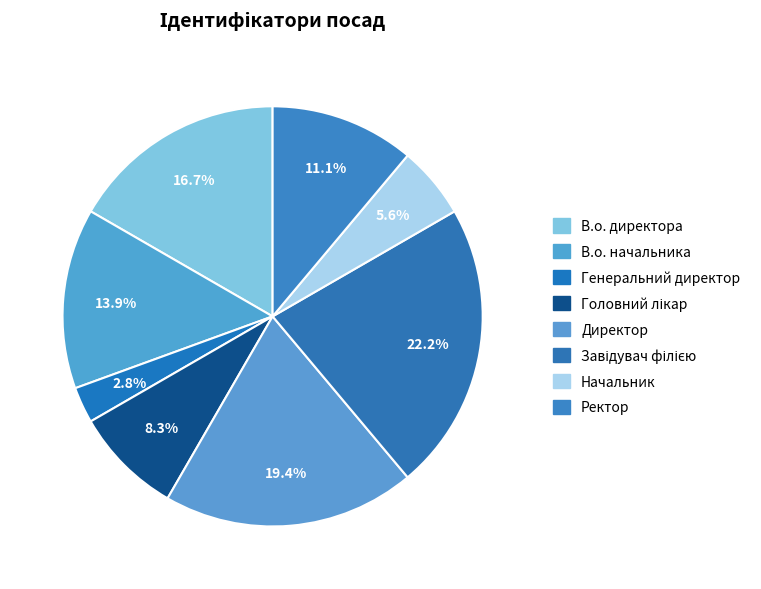

Do Головний лікар and Ректор together represent more than half of the pie?

No